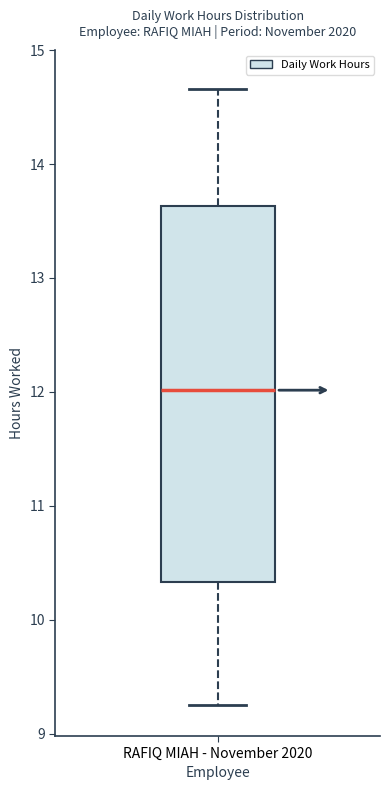

Where does the median line of the box for RAFIQ MIAH - November 2020 sit on the y-axis? The values are not printed on the chart, so give them approximately, as read against the axis.

12.0